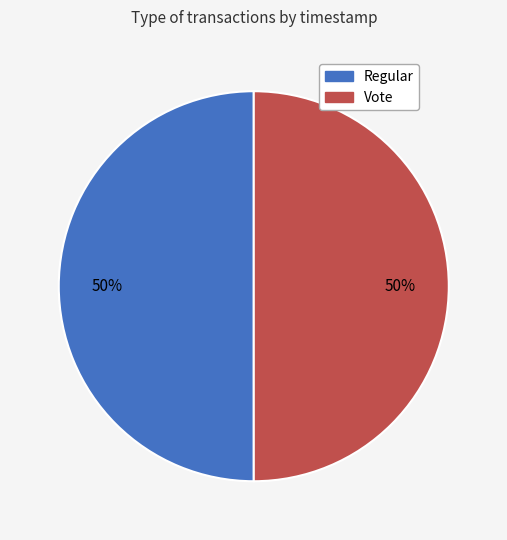

What is the ratio of the value at Vote to the value at Regular?

1.0